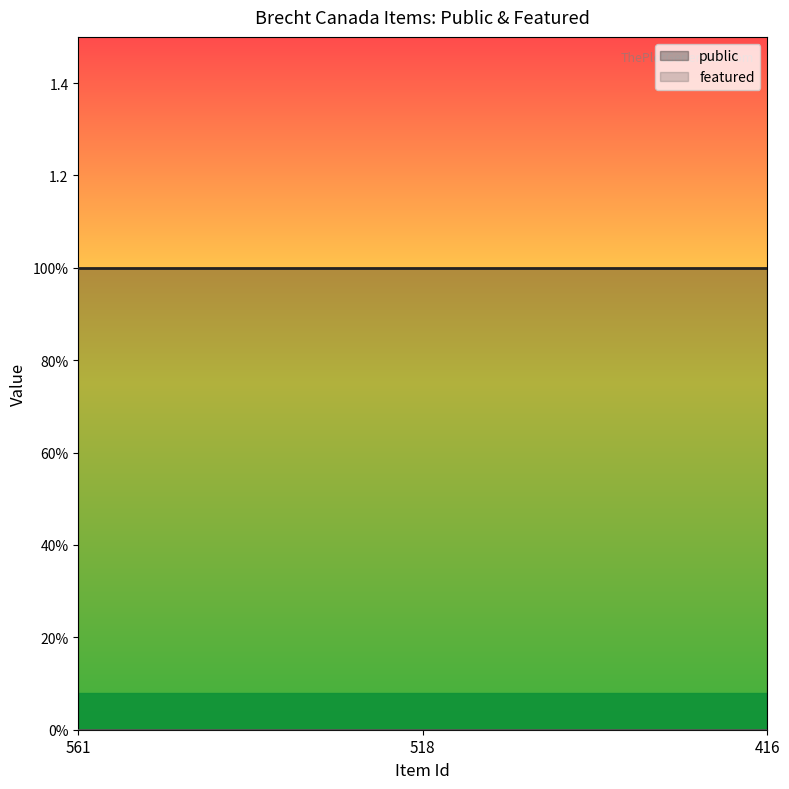

True or false: public has a value of 1 at 416.

True